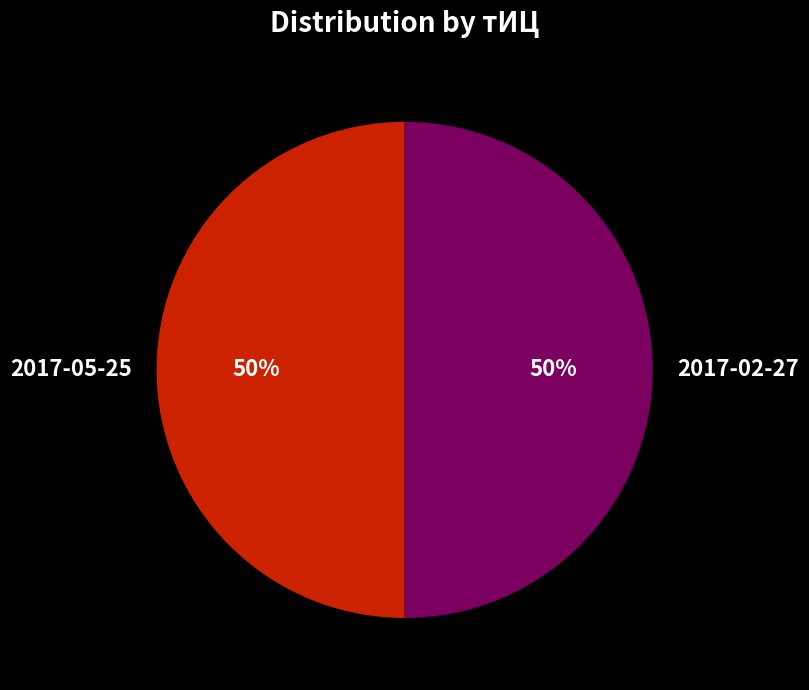

To the nearest percent, what percentage of the pie is 2017-05-25?

50%